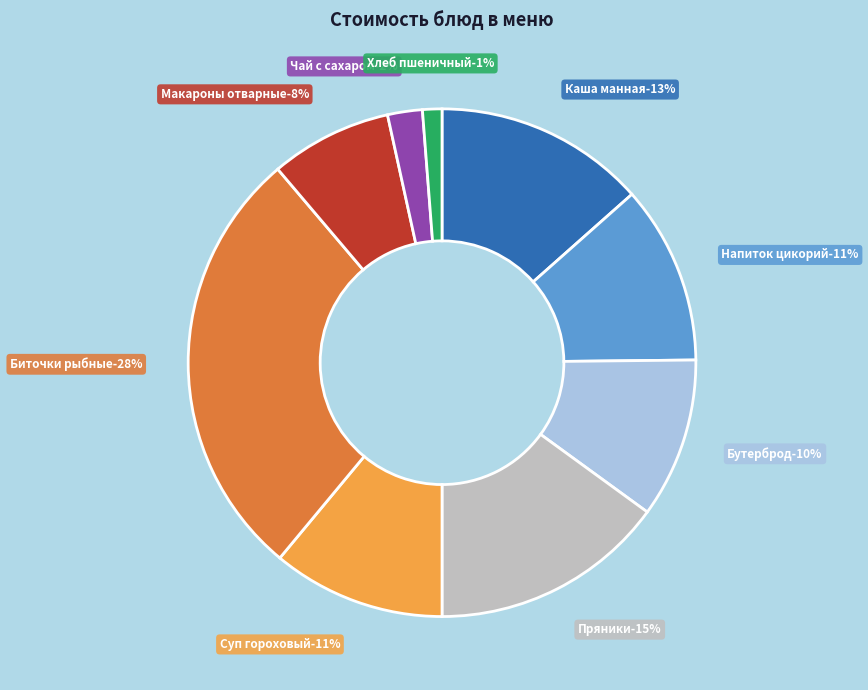

Does Хлеб пшеничный represent more than half of the total?

No